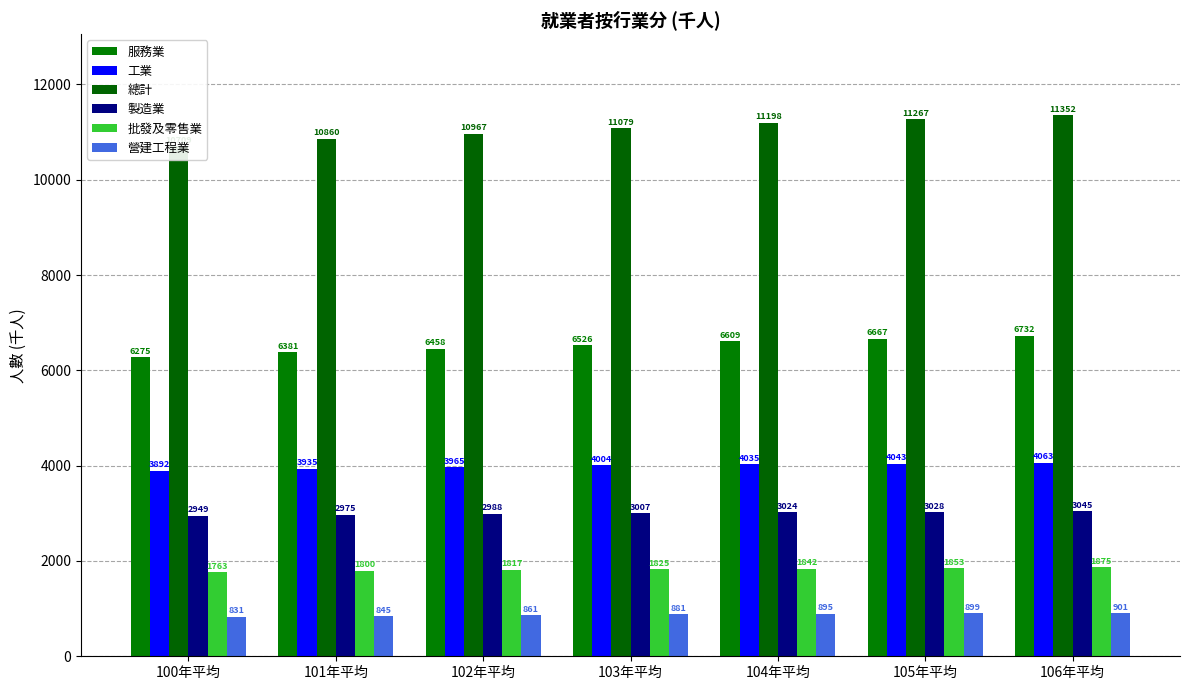

Reading left to right, what are all the values shown in this chart?

服務業: 6275	6381	6458	6526	6609	6667	6732
工業: 3892	3935	3965	4004	4035	4043	4063
總計: 10709	10860	10967	11079	11198	11267	11352
製造業: 2949	2975	2988	3007	3024	3028	3045
批發及零售業: 1763	1800	1817	1825	1842	1853	1875
營建工程業: 831	845	861	881	895	899	901